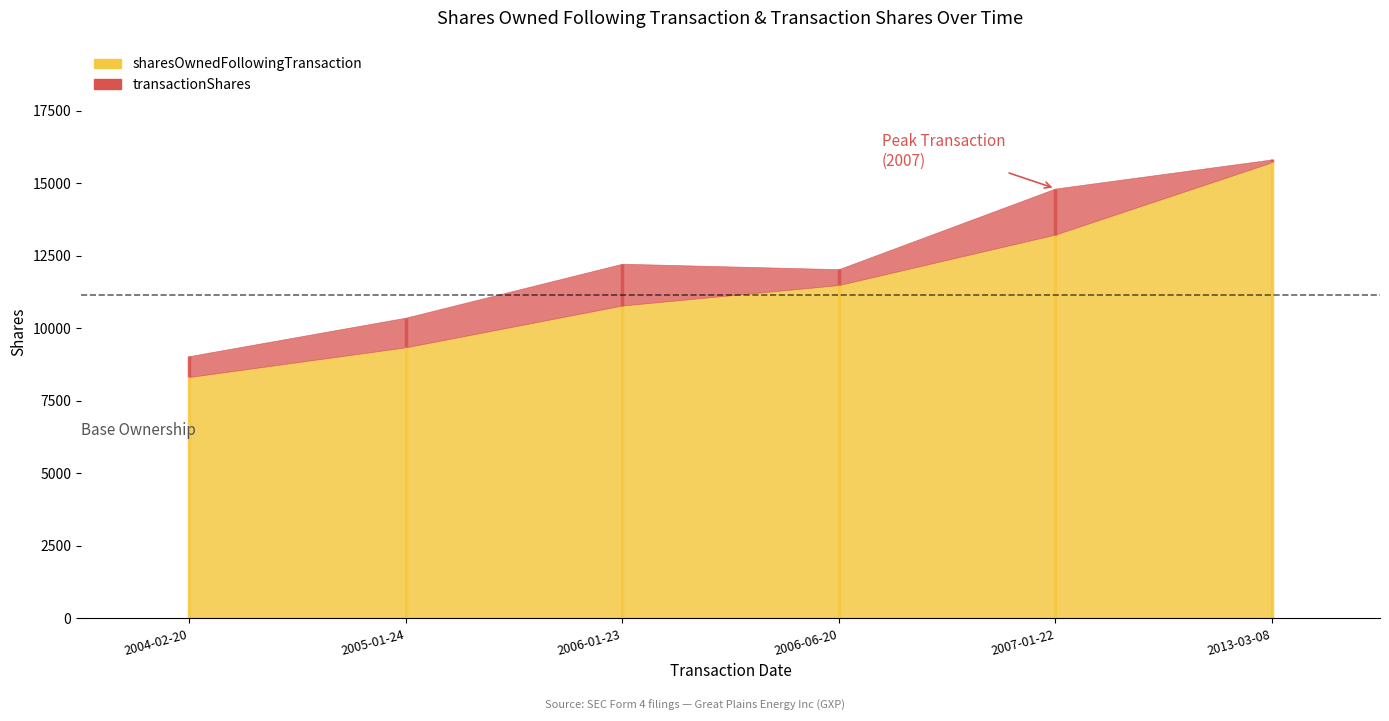

True or false: sharesOwnedFollowingTransaction and transactionShares intersect in this chart.

False